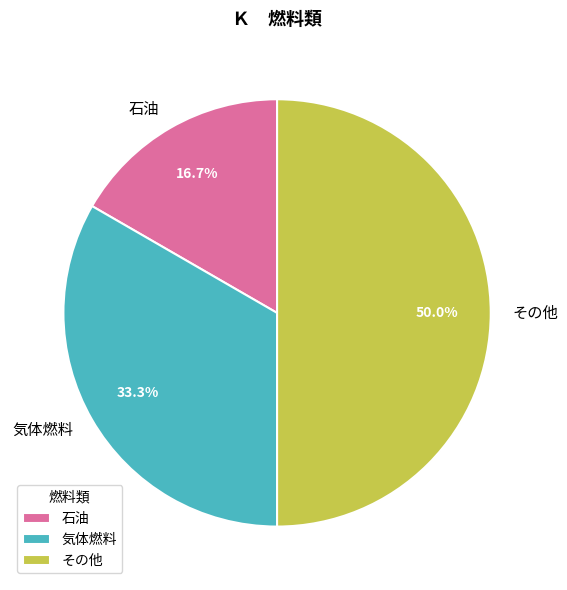

Which has a higher value, その他 or 気体燃料?

その他